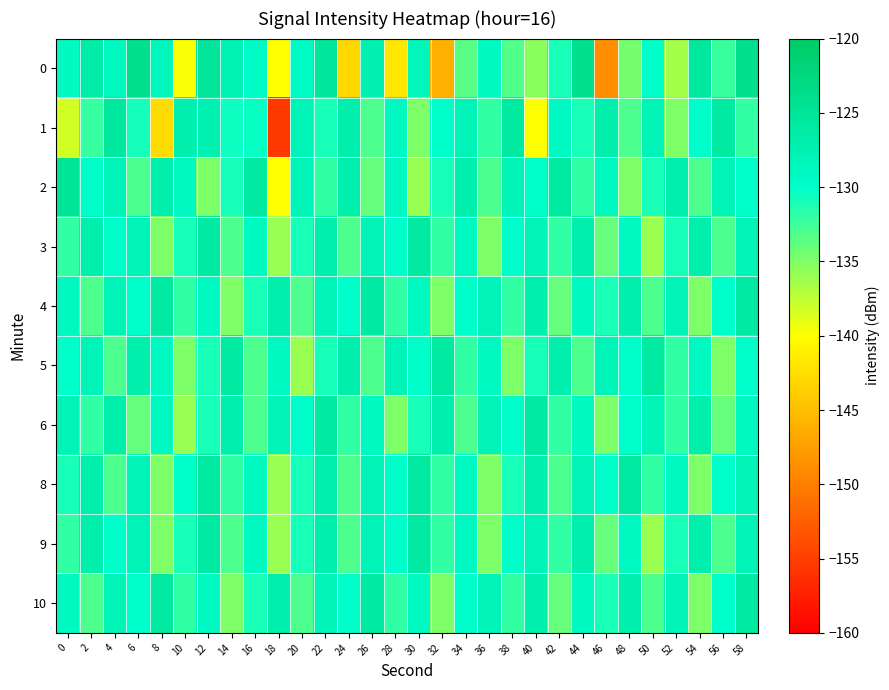

What is the smallest value displayed?

-155.6